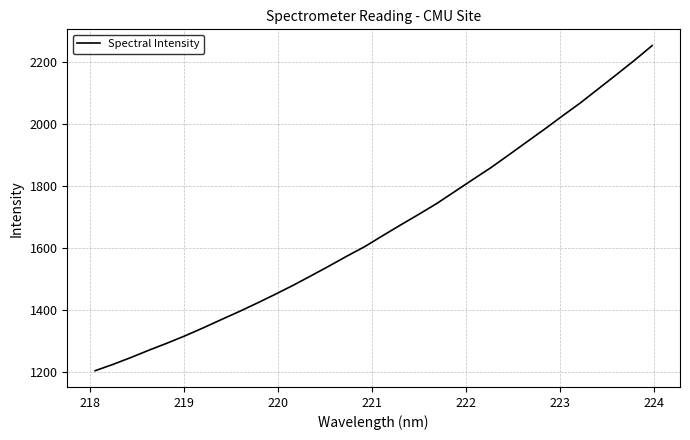

What is the greatest value displayed?

2253.5